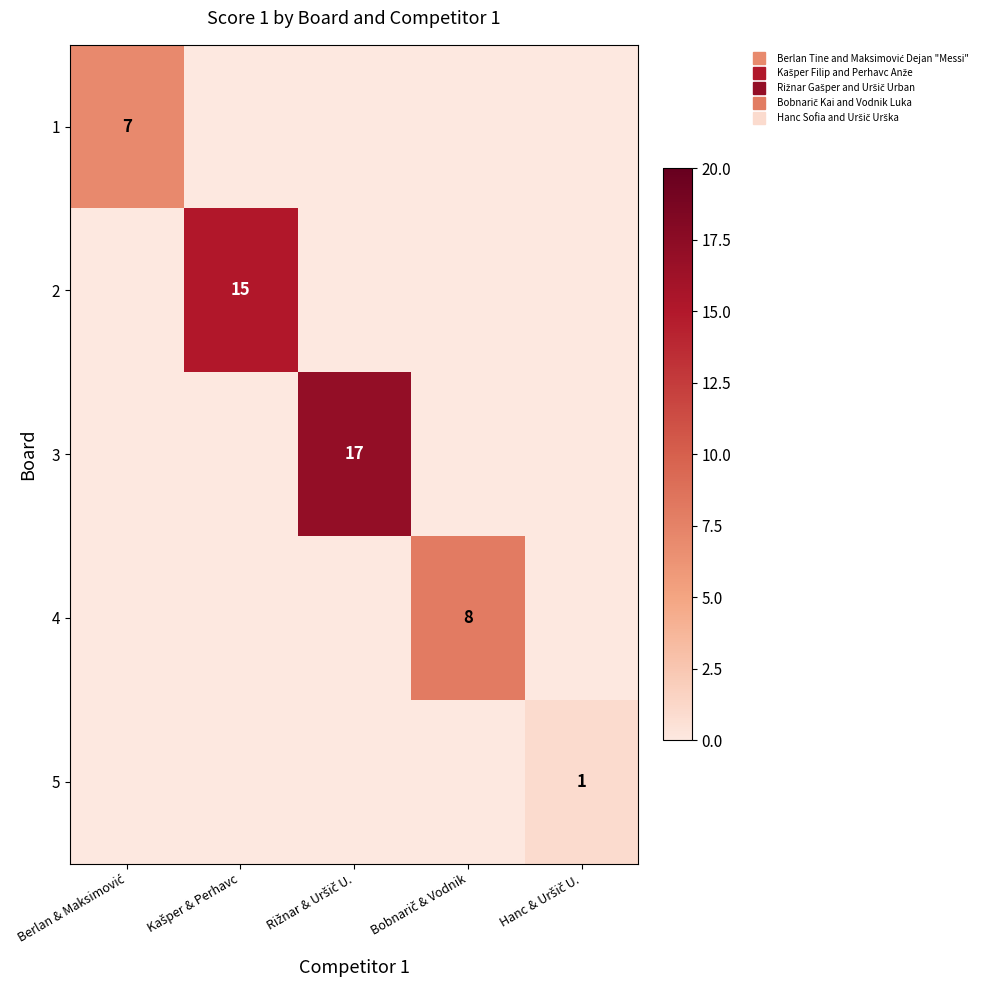

The 4 series shows 3 at Berlan & Maksimović. True or false?

False